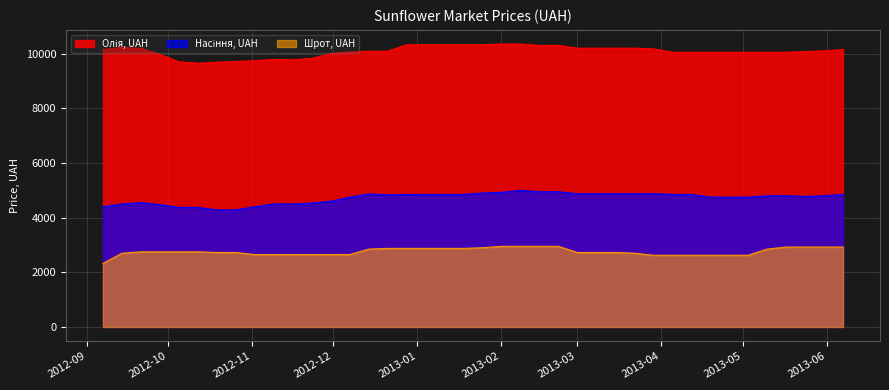

Which has a higher value, 2012-11-23 or 2012-12-14?

2012-12-14